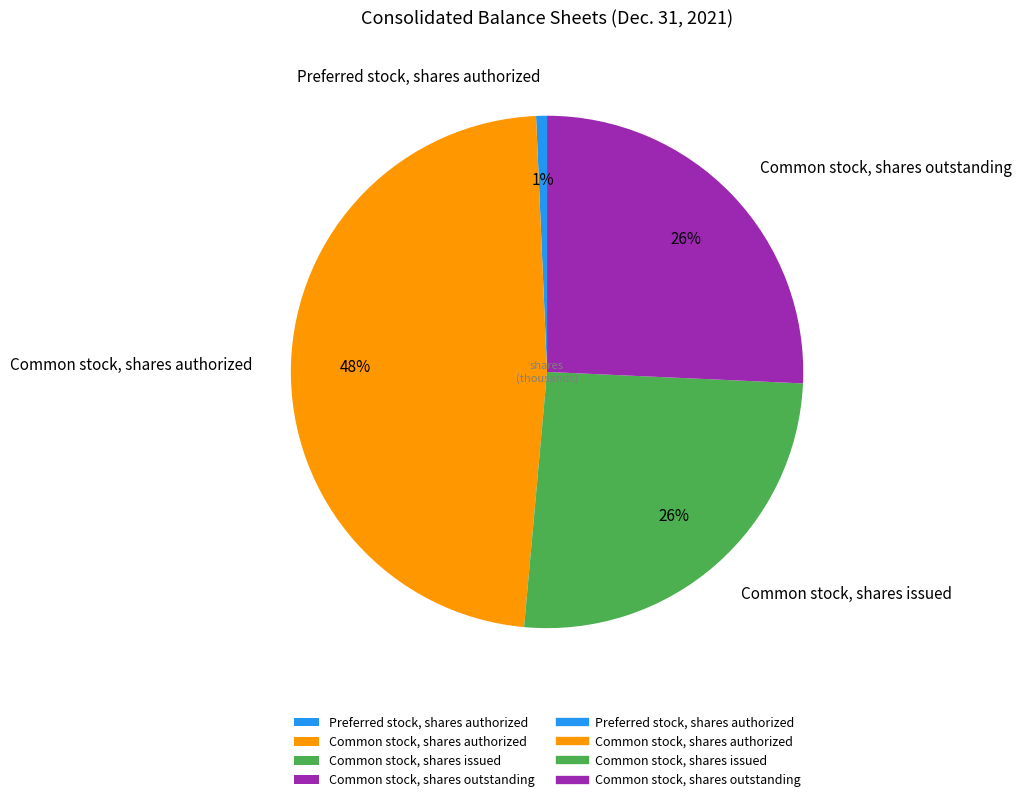

Is Preferred stock, shares authorized the majority of the pie?

No